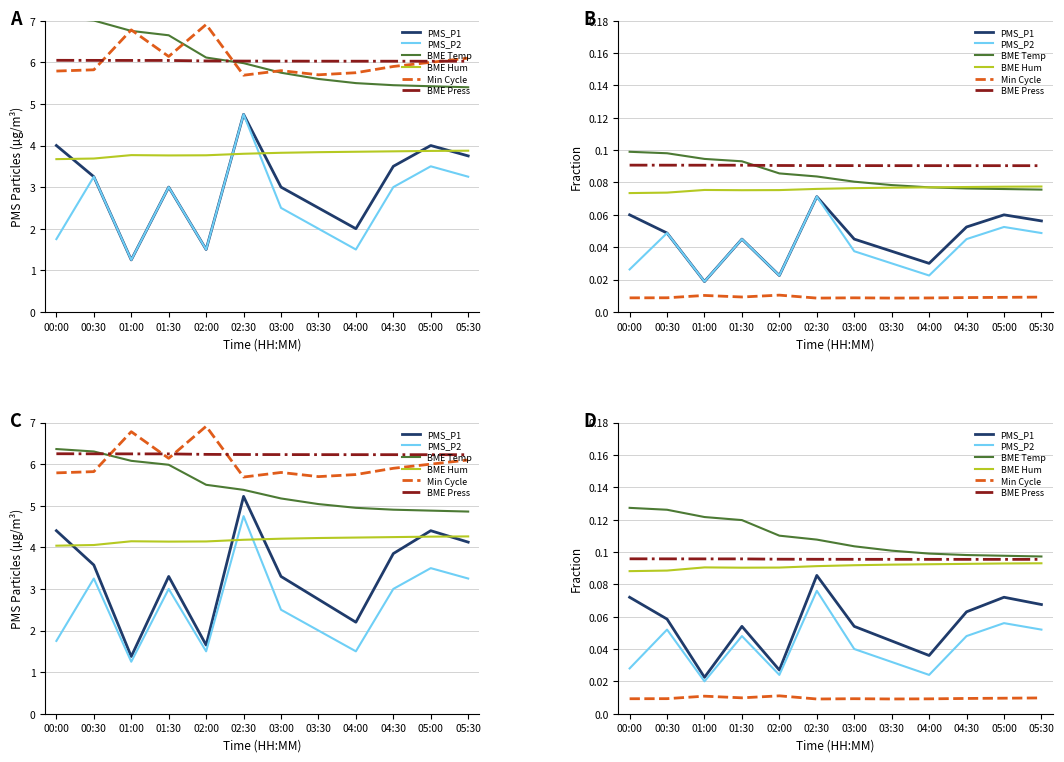

How many lines are shown in the chart?

6